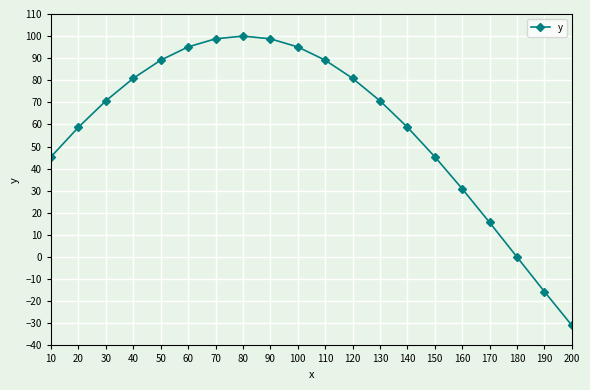

What is the ratio of the value at 10 to the value at 100?

0.5